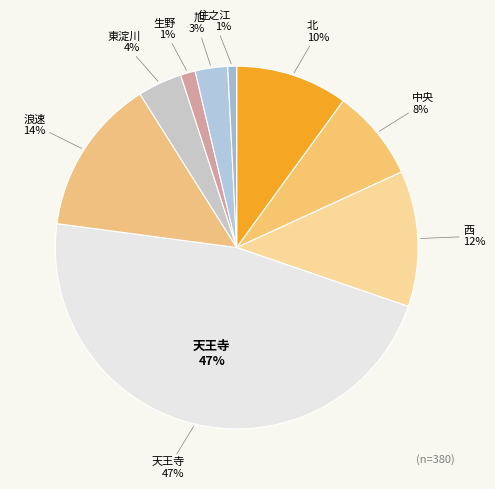

To the nearest percent, what is the combined percentage of 浪速 and 中央?

22%